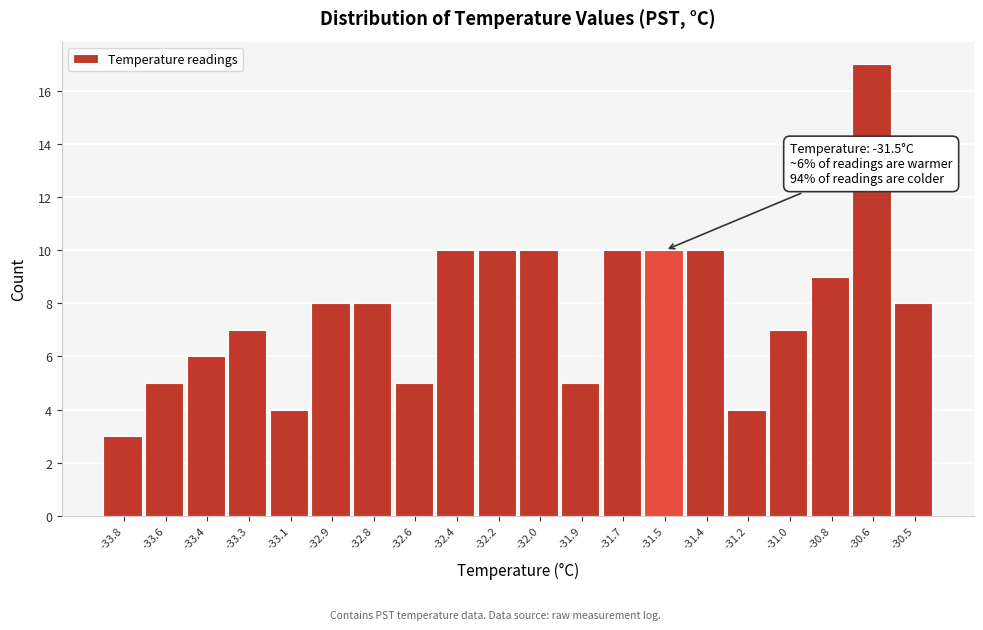

Reading right to left, what are all the values shown in this chart?

8	17	9	7	4	10	10	10	5	10	10	10	5	8	8	4	7	6	5	3